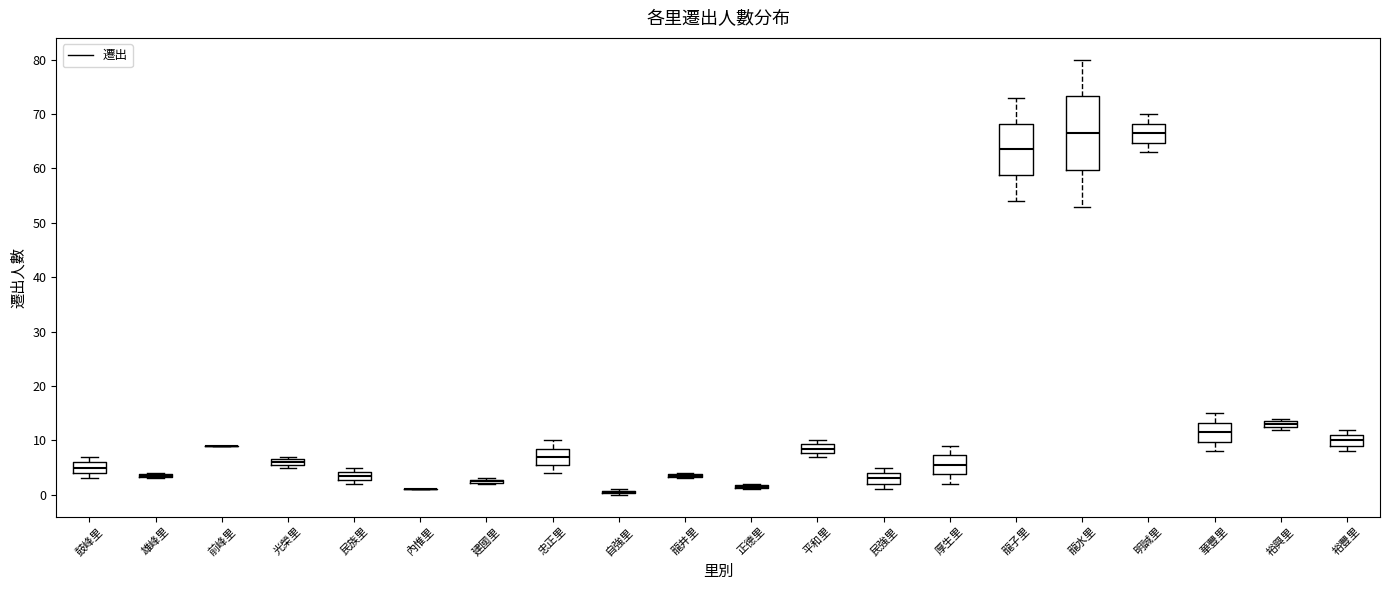

Where is the upper edge of the box for 民族里 on the y-axis? The values are not printed on the chart, so give them approximately, as read against the axis.

4